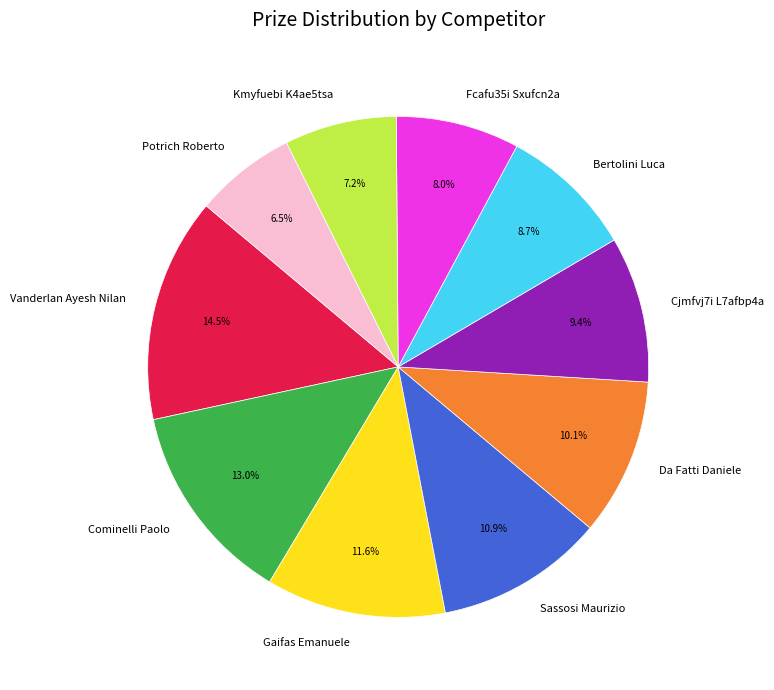

Is it true that Kmyfuebi K4ae5tsa is 18% of the pie?

False